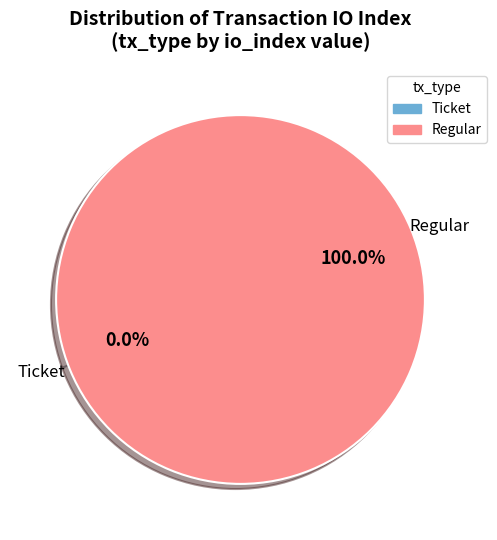

What is the change in value from Ticket (io_index=0) to Regular (io_index=9)?

+9